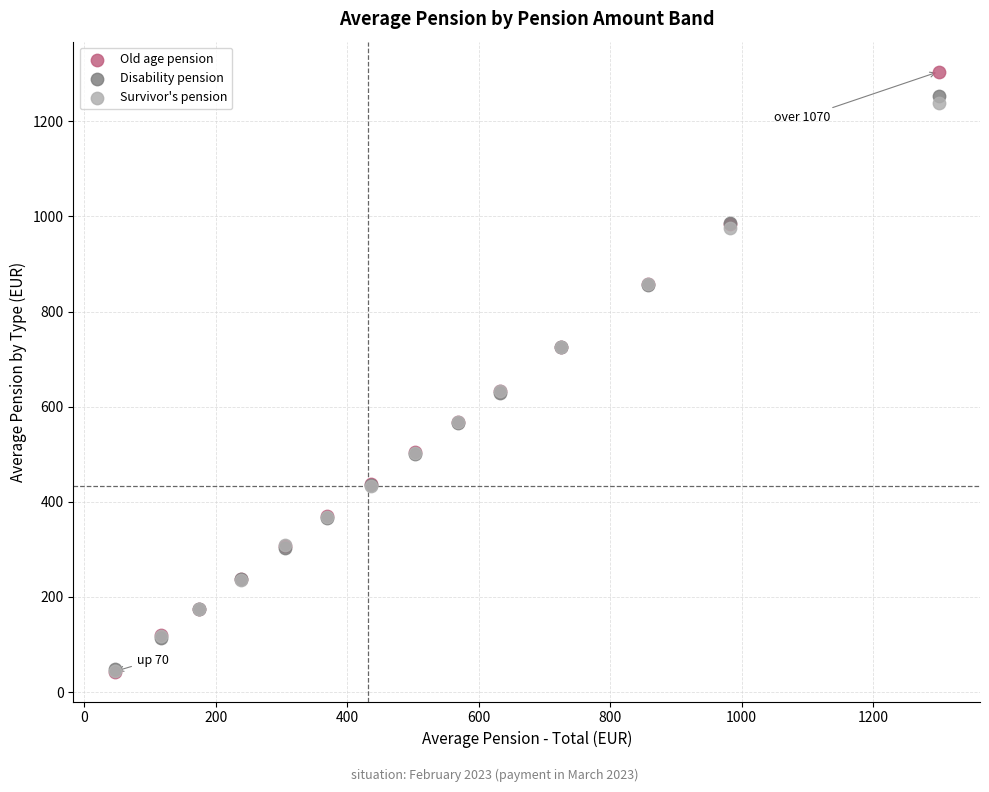

Which series has the largest Y range (max minus min)?

Old age pension